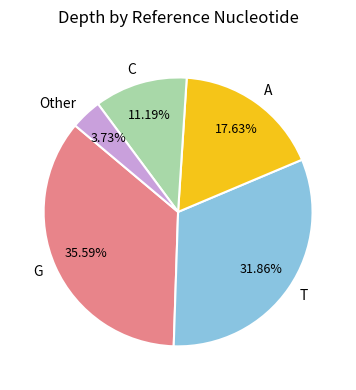

What is the largest slice in the pie chart?

G